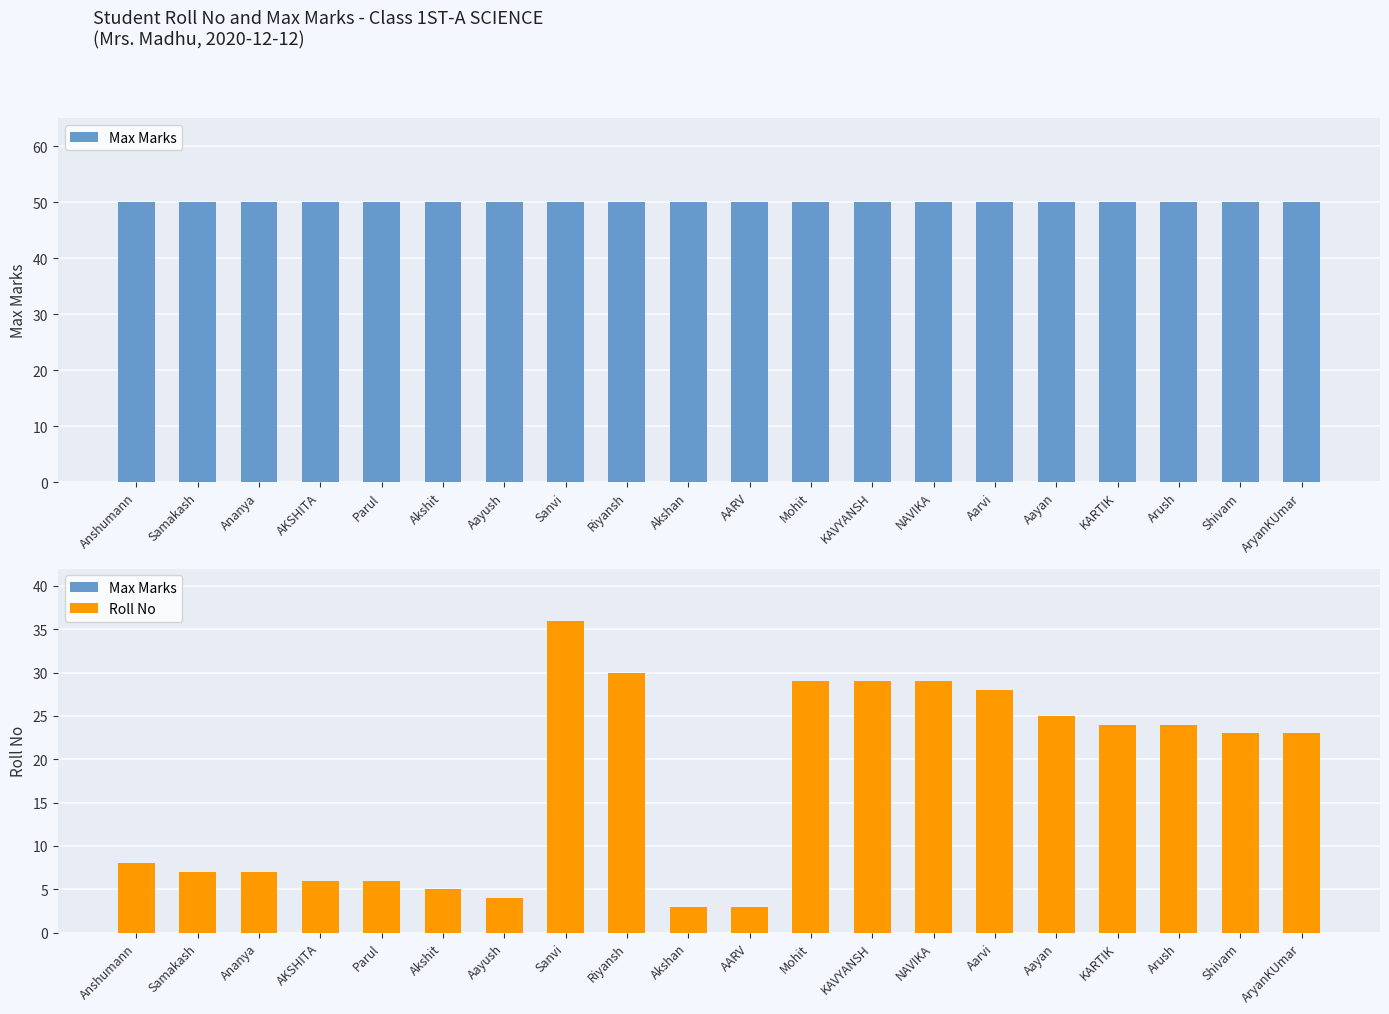

What is the label of the 8th bar from the left?

Sanvi